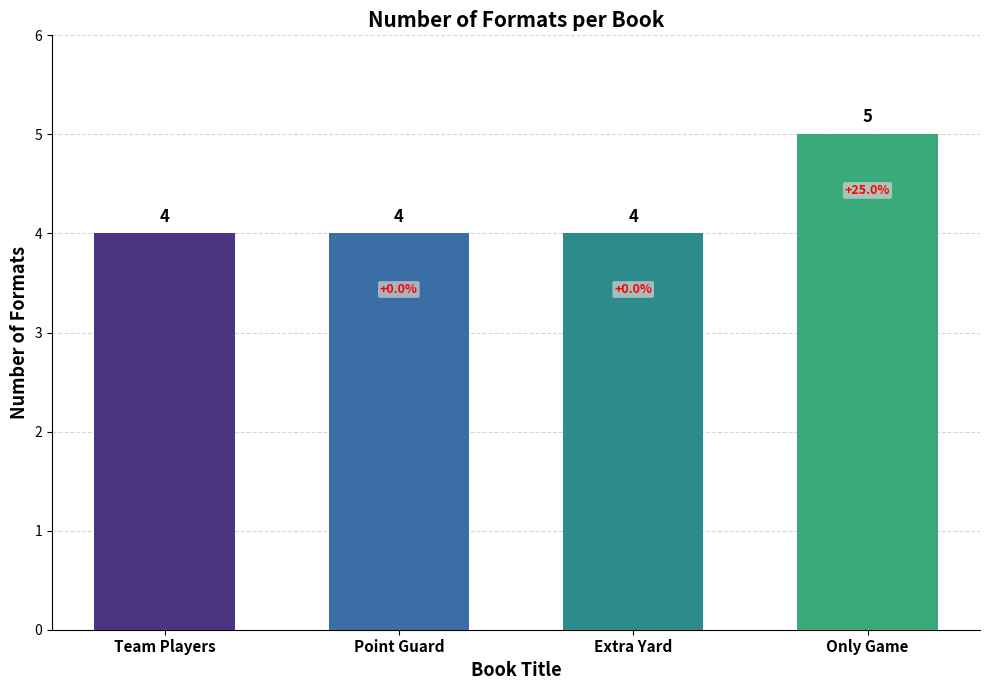

Which category has the highest value across all series?

Only Game